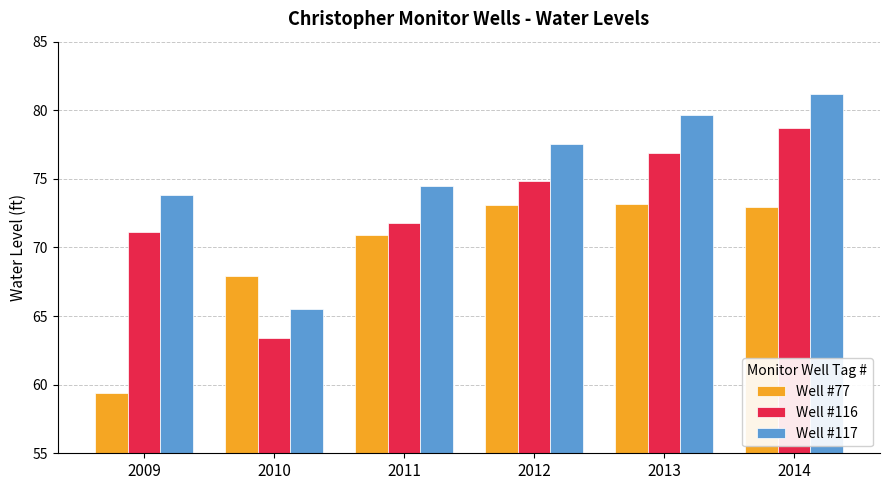

Is it true that Well #77 equals 68.0 at 2010?

True